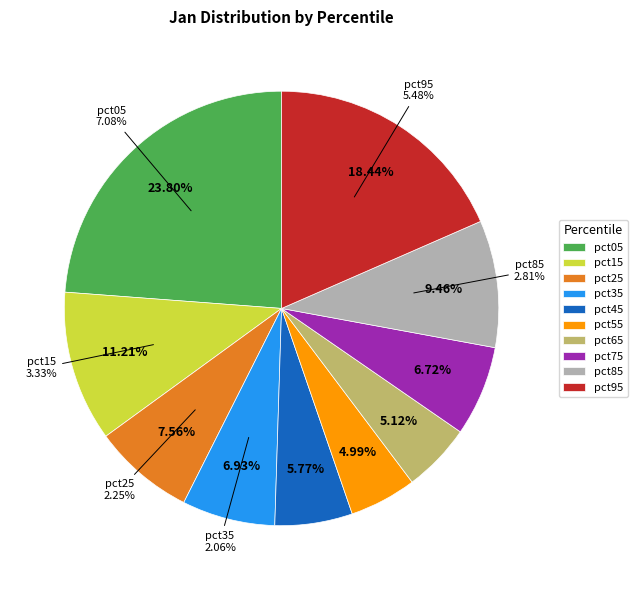

Is there any slice that represents more than half of the pie?

No